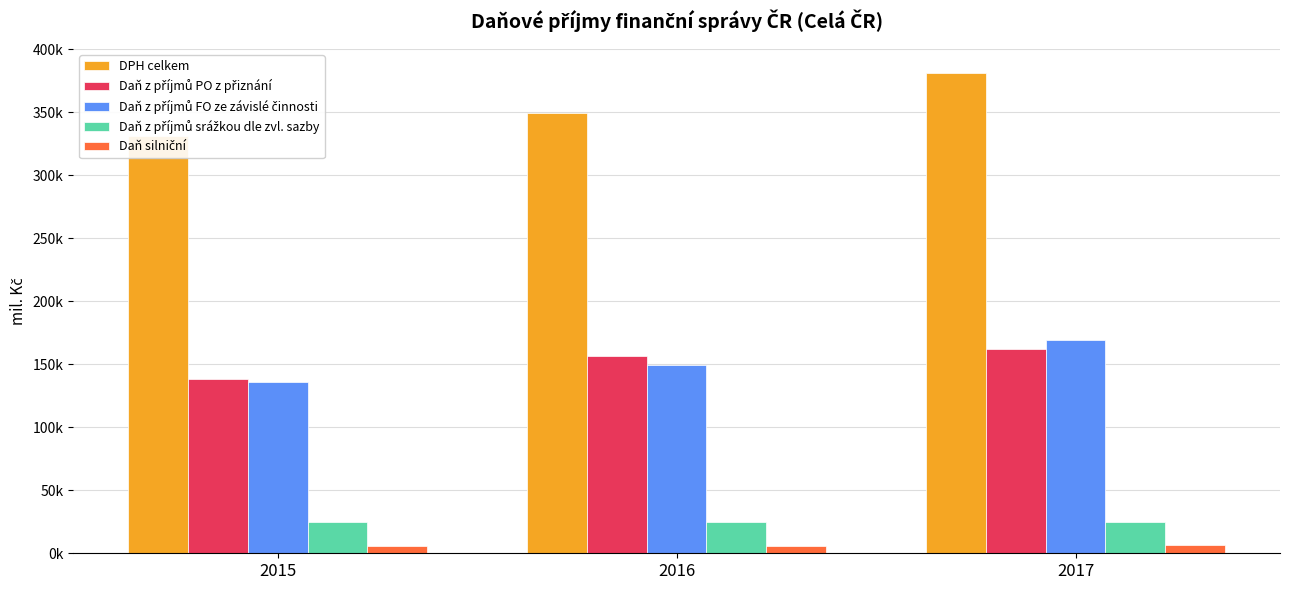

Reading left to right, list all the values displayed in this chart.

DPH celkem: 331603.7	349459.7	381434.8
Daň z příjmů PO z přiznání: 138139.7	156401.1	161803.0
Daň z příjmů FO ze závislé činnosti: 136124.9	149391.6	169240.8
Daň z příjmů srážkou dle zvl. sazby: 25099.5	24461.6	24813.8
Daň silniční: 5813.6	5970.2	6190.8